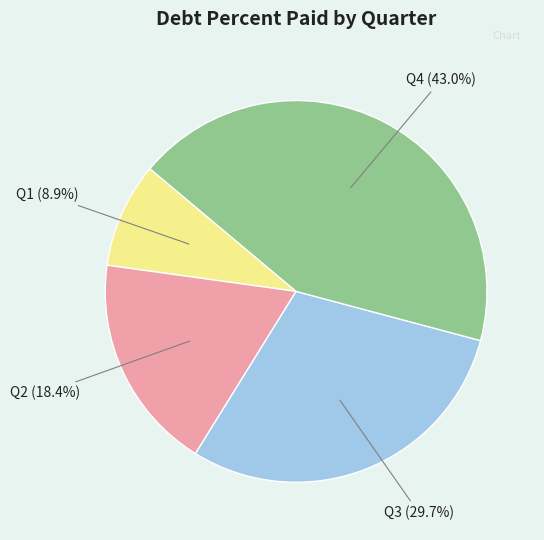

To the nearest percent, what is the average slice percentage?

25%